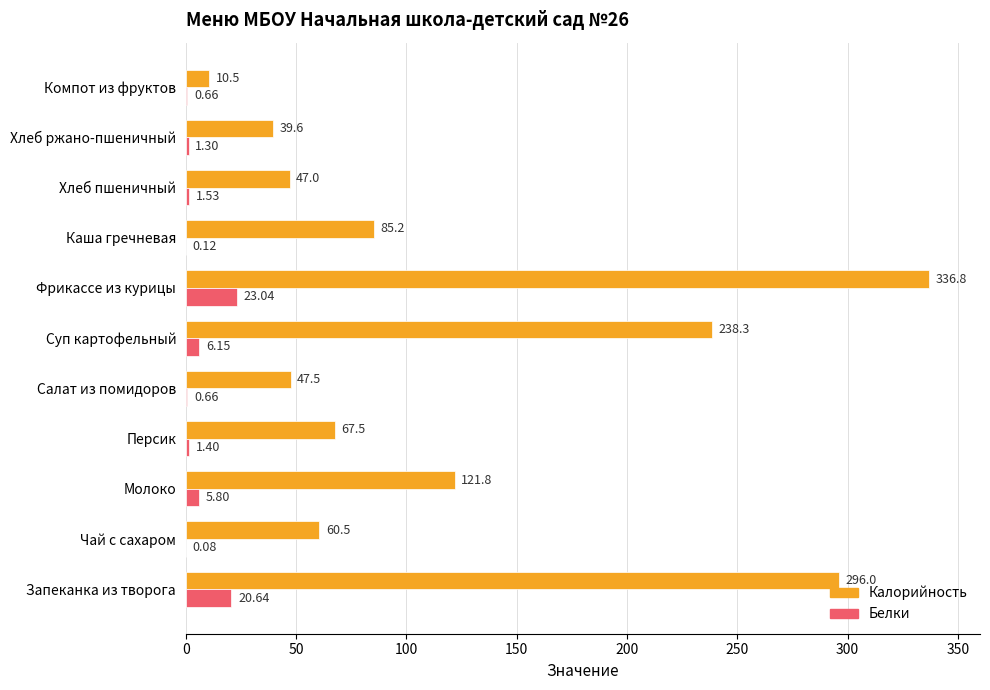

Which series has the largest total across all categories?

Калорийность